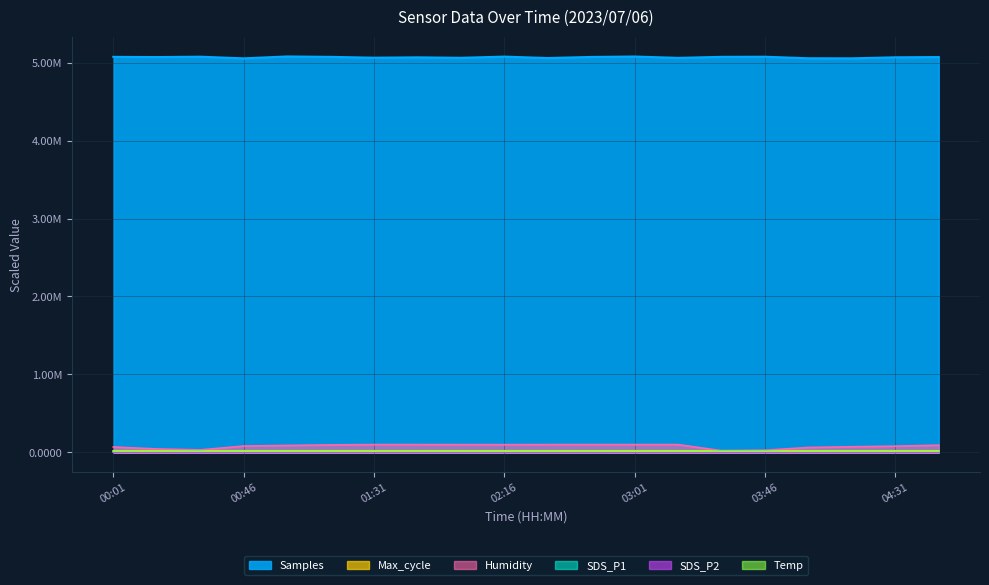

What is the label of the 16th point from the right?

01:01